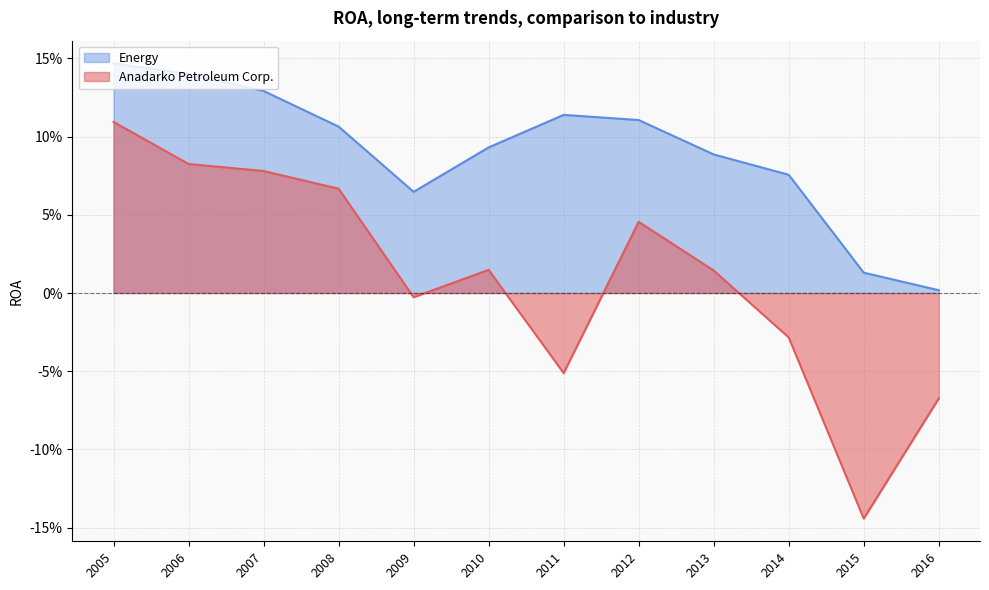

List the series in order of their peak value, highest first.

Energy, Anadarko Petroleum Corp.